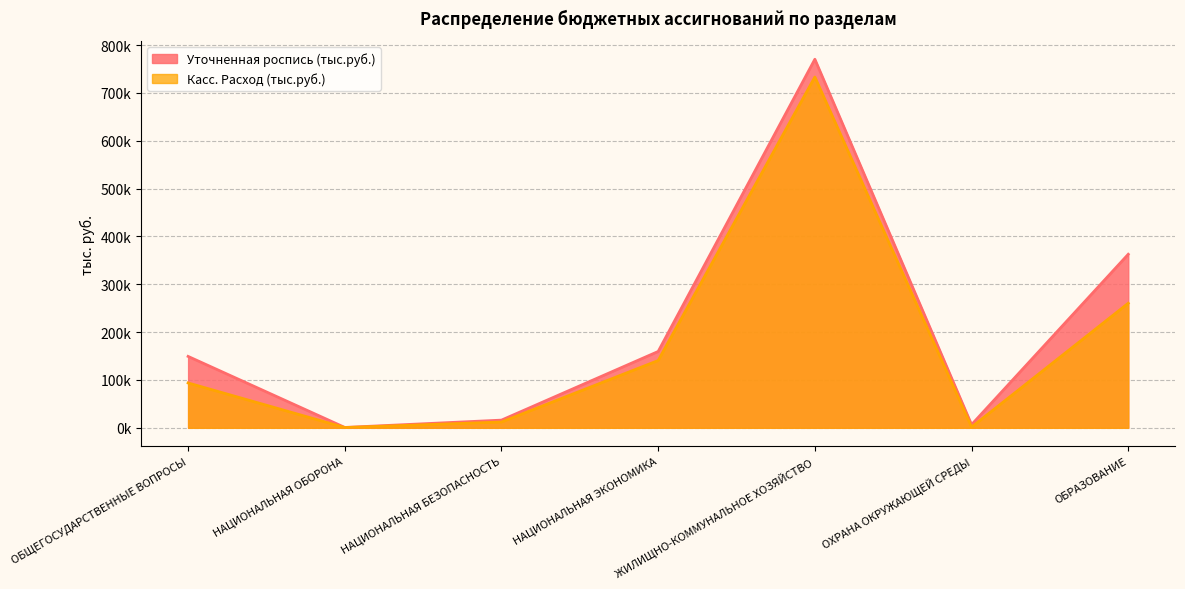

What is the total value across all series at ЖИЛИЩНО-КОММУНАЛЬНОЕ ХОЗЯЙСТВО?

1503472.0